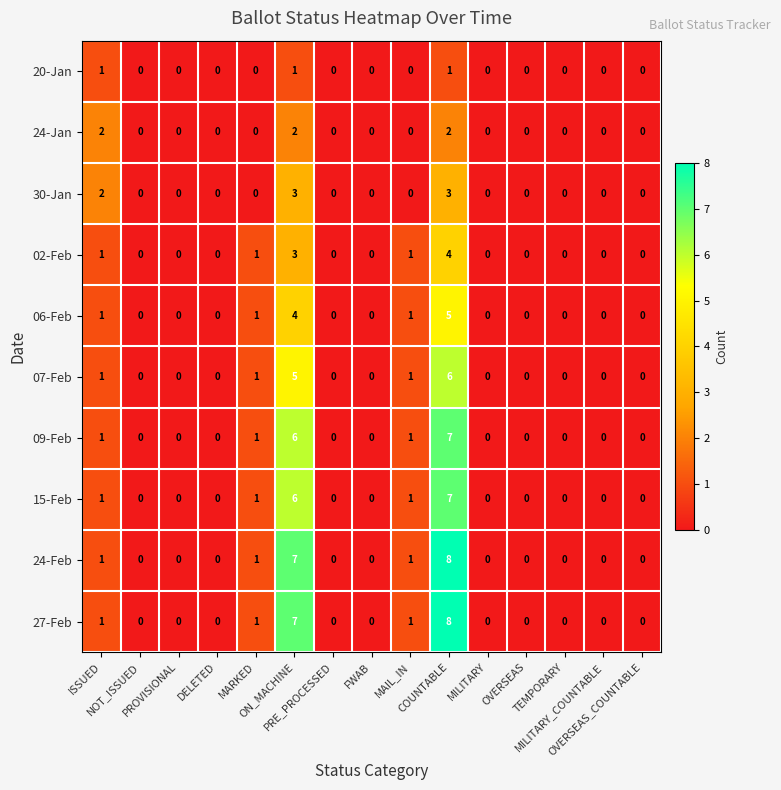

What is the difference between the maximum and minimum values in the 07-Feb series?

6